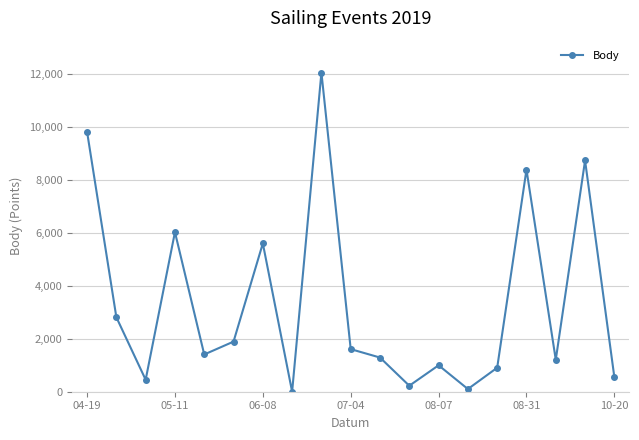

How many points are higher than both their immediate neighbors (excluding endpoints)?

6